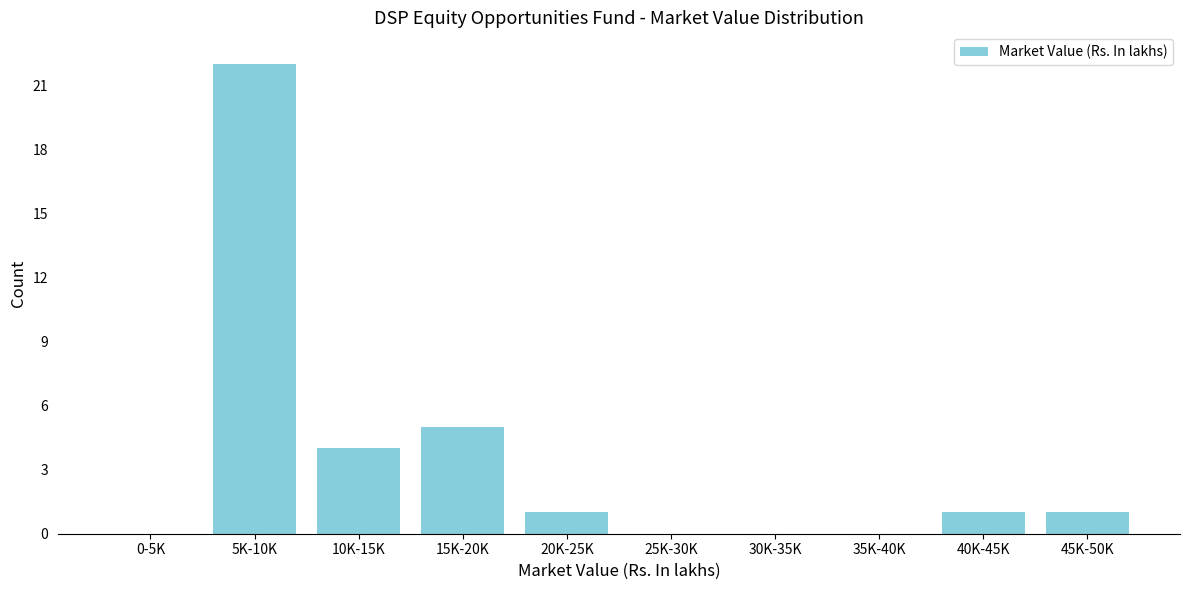

Reading left to right, what are all the values shown in this chart?

0-5K=0	5K-10K=22	10K-15K=4	15K-20K=5	20K-25K=1	25K-30K=0	30K-35K=0	35K-40K=0	40K-45K=1	45K-50K=1